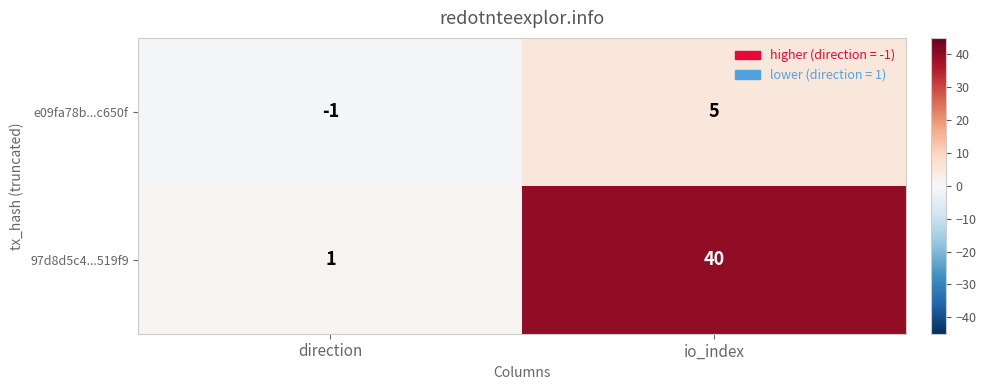

Between direction and io_index, which series saw the biggest shift?

97d8d5c4...519f9